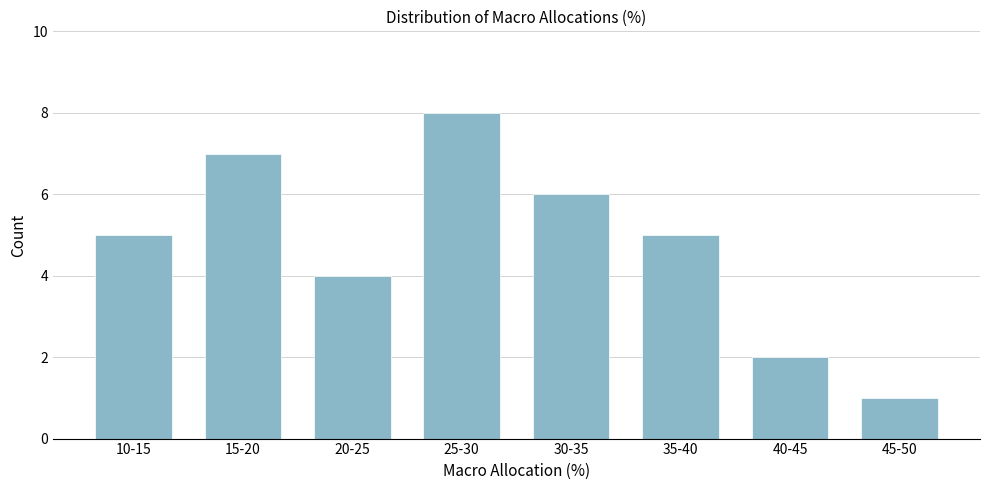

Reading right to left, transcribe all the data shown in this chart.

45-50=1	40-45=2	35-40=5	30-35=6	25-30=8	20-25=4	15-20=7	10-15=5